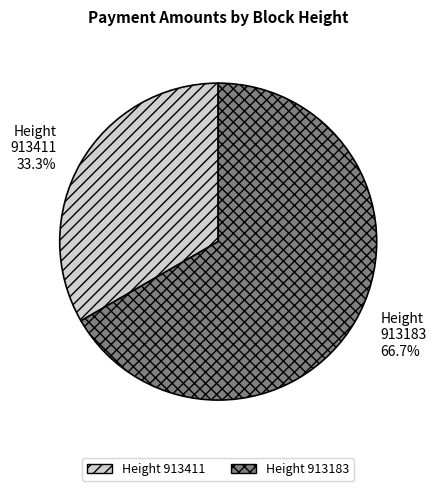

Which slice is the largest?

Height 913183